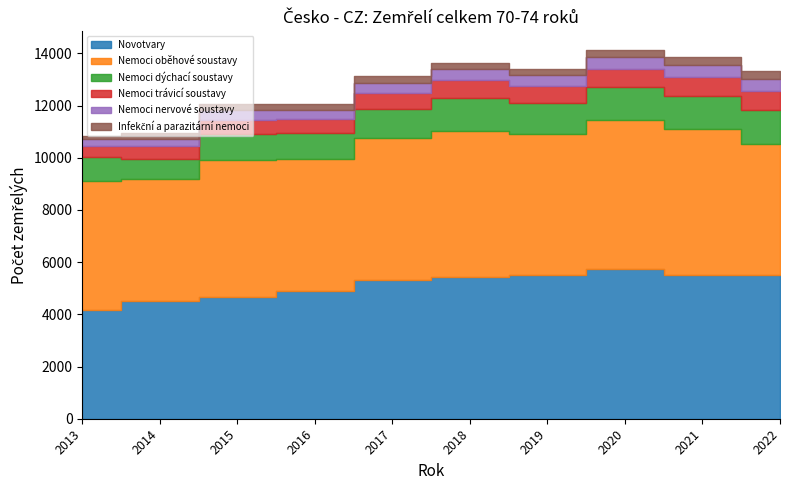

Which label corresponds to the smallest value in the chart?

2013